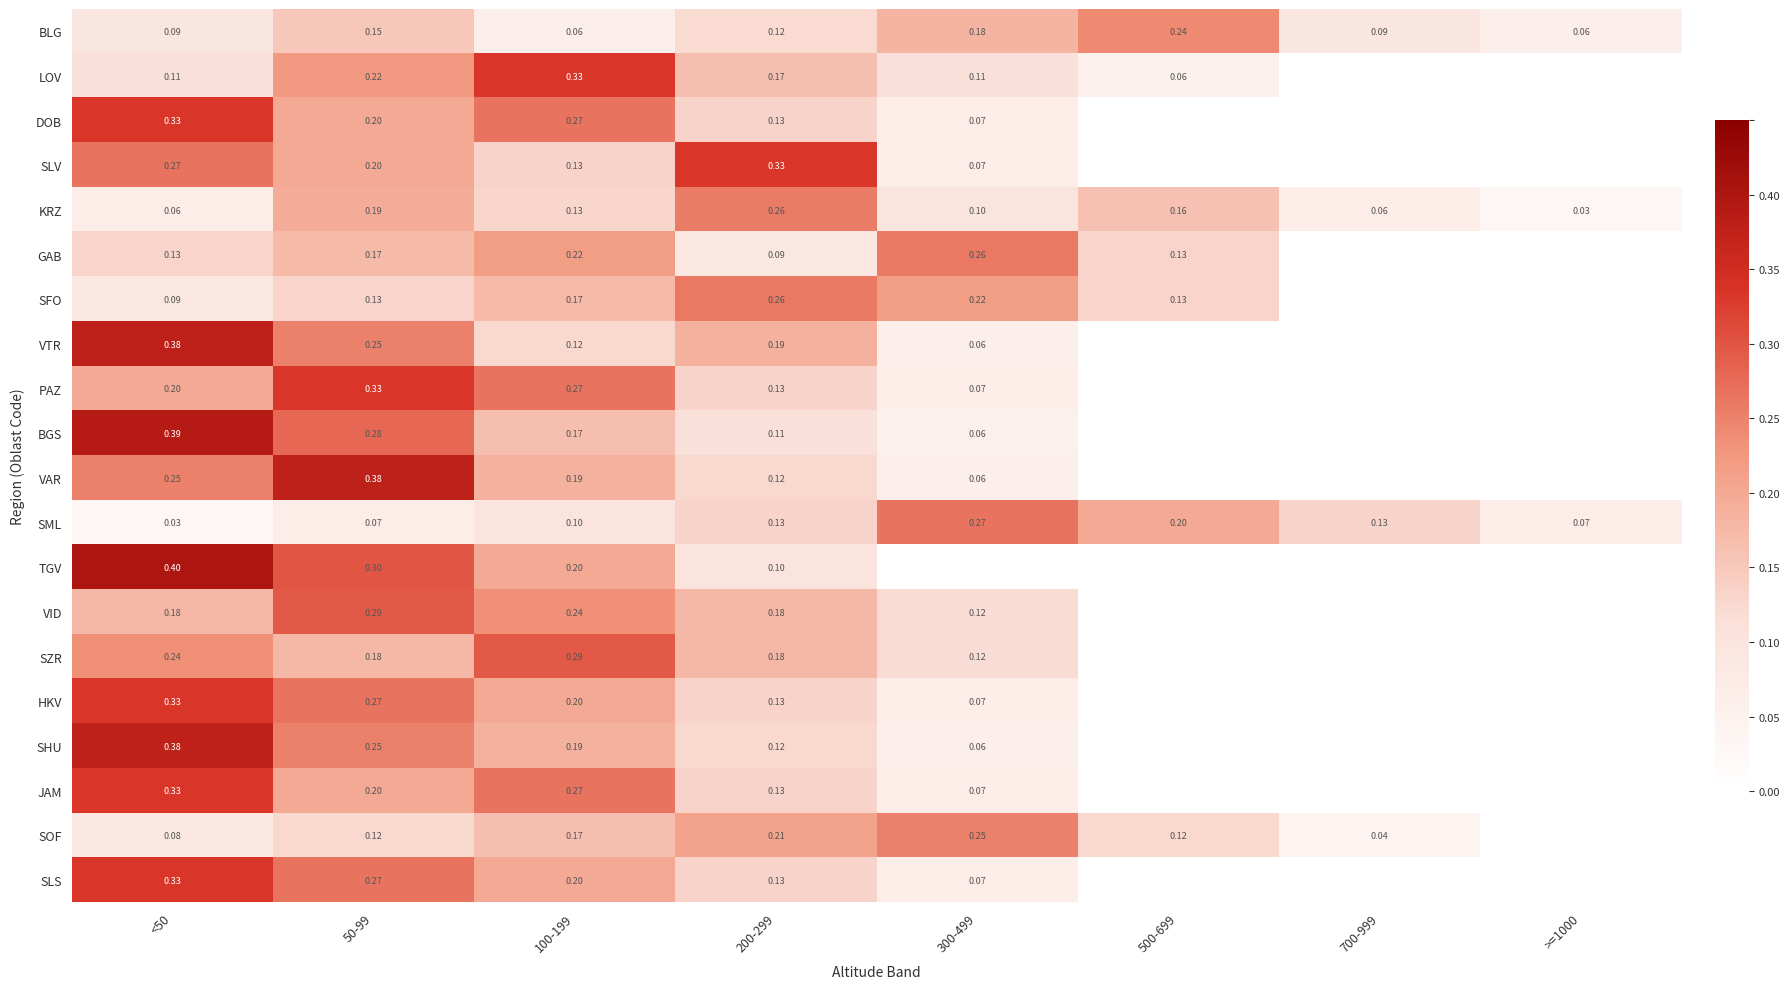

Between 50-99 and 200-299, which series saw the biggest shift?

VAR